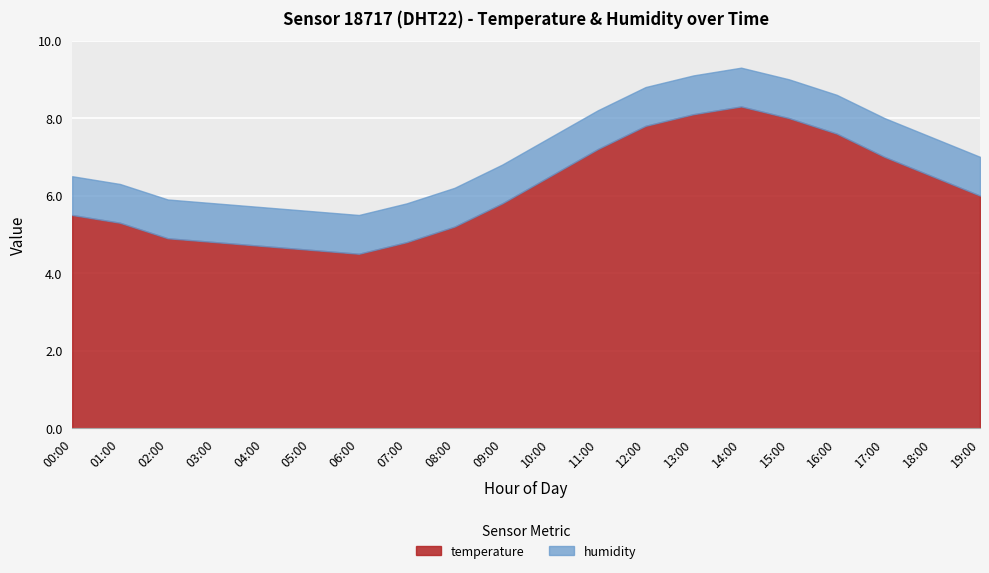

Is the value of temperature at 12:00 greater than the value of humidity at 08:00?

Yes